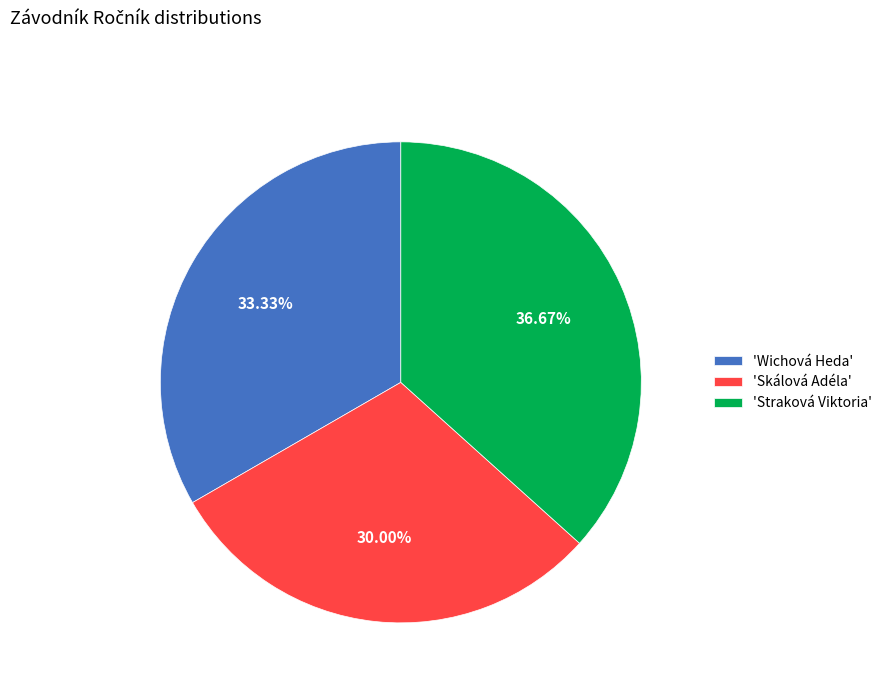

Is there a majority slice in this chart?

No